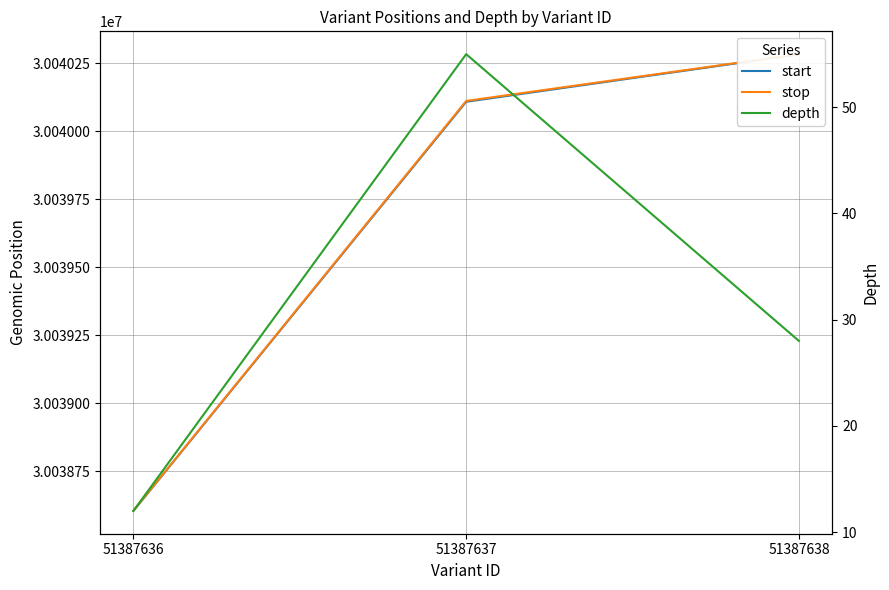

What is the average value of the start series?

30039665